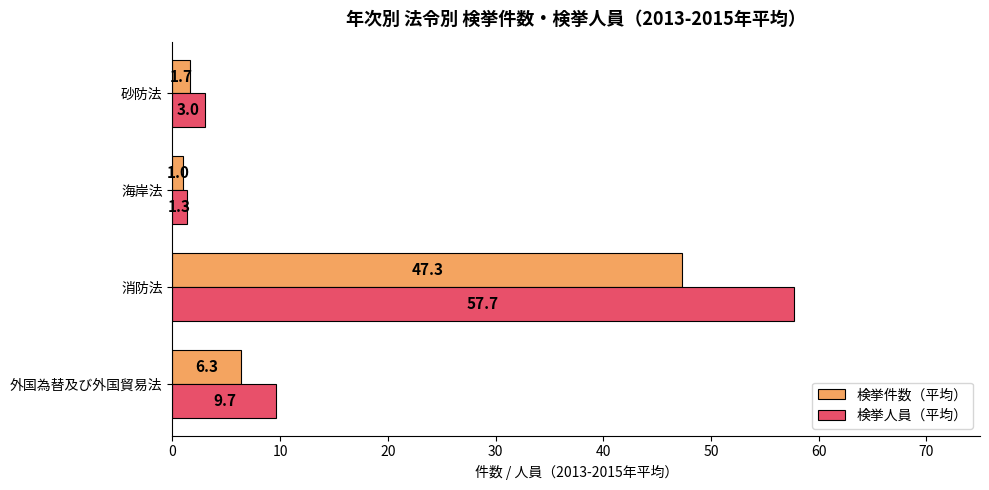

What are all the series names shown in the legend?

検挙件数（平均）, 検挙人員（平均）